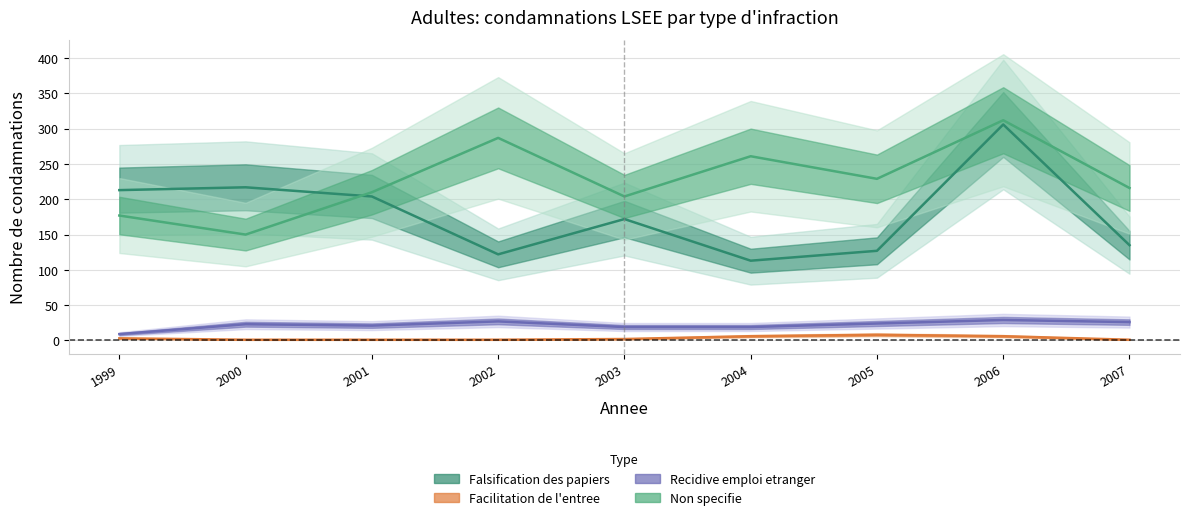

What is the sum of the Non specifie values at 2005 and 2007?

445